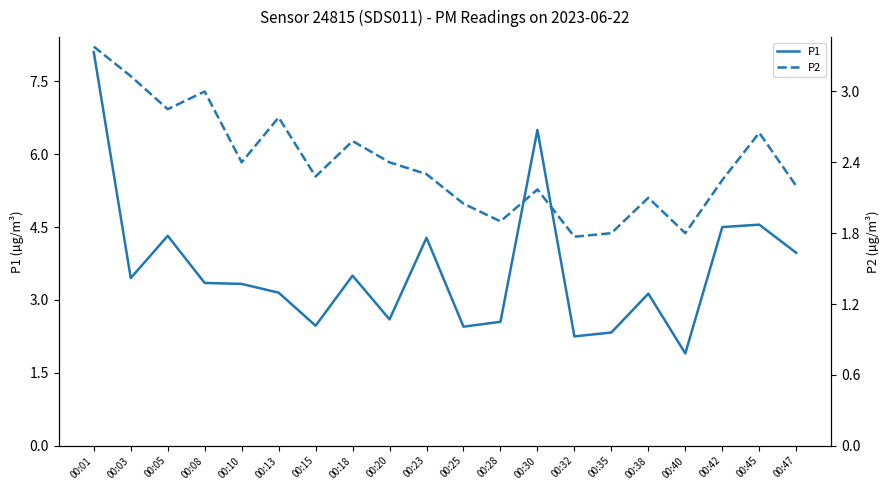

True or false: P2 and P1 intersect in this chart.

False